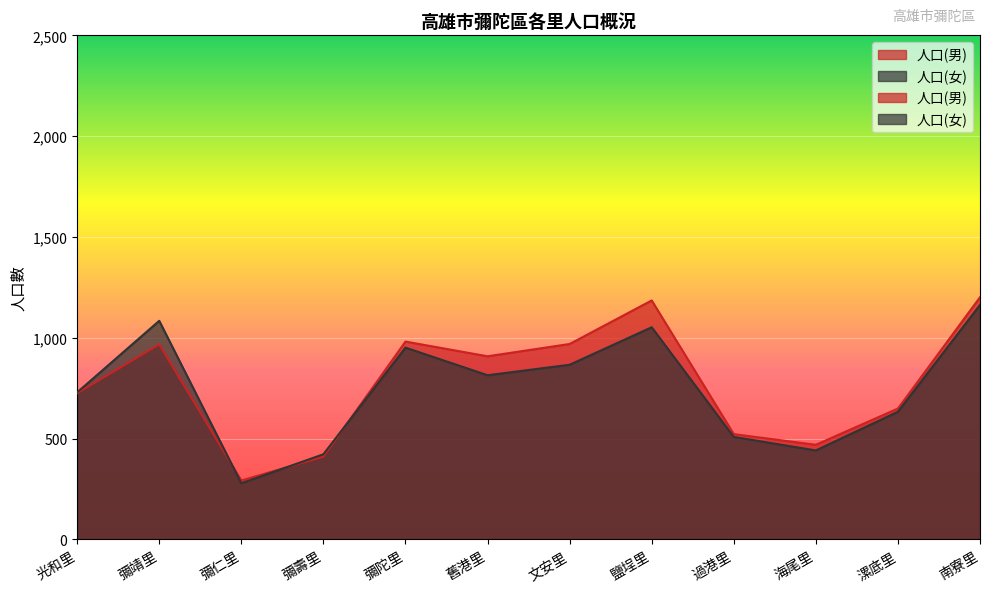

Where is 人口(女) nearest to the value 720?

光和里